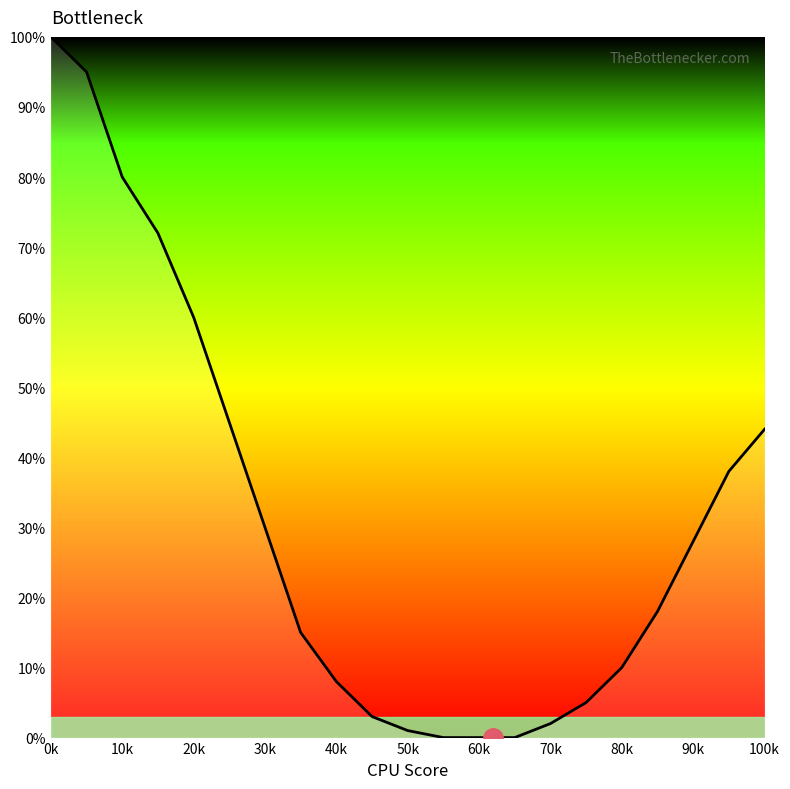

What is the greatest value displayed?

100